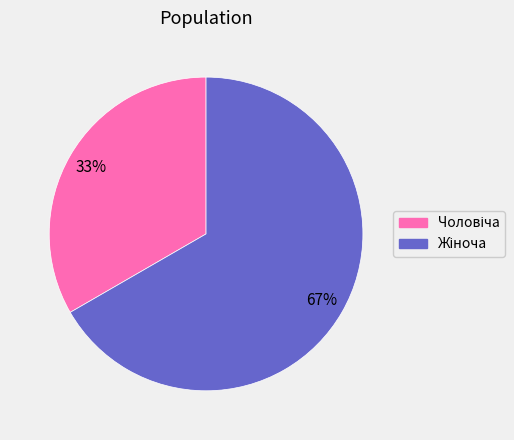

Does any single category account for the majority?

Yes